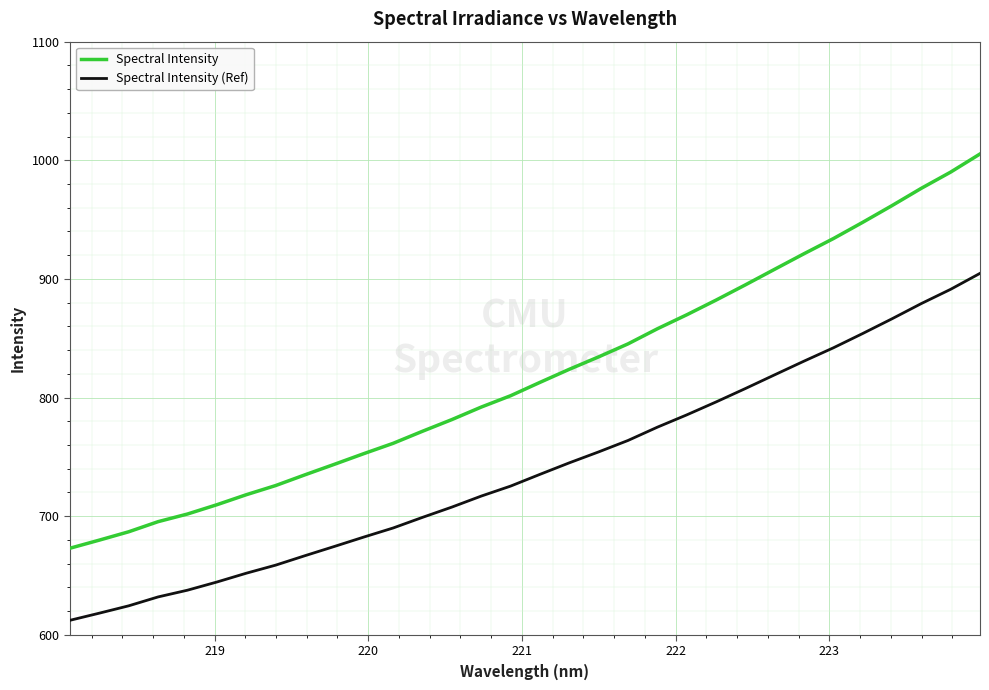

What is the highest value of the Spectral Intensity series?

1005.3